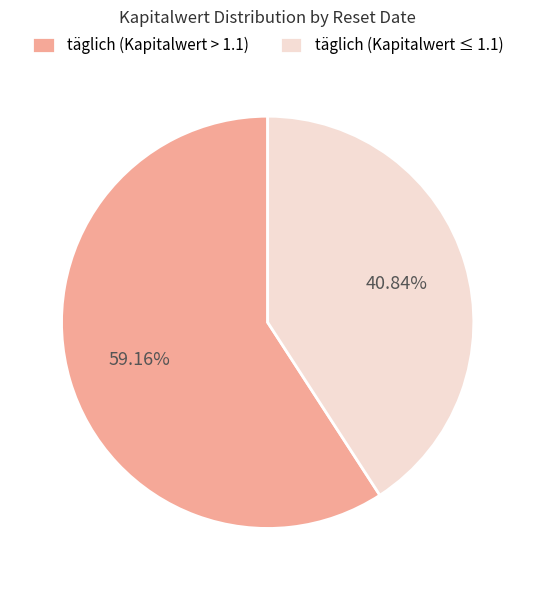

How many slices are in this pie chart?

2